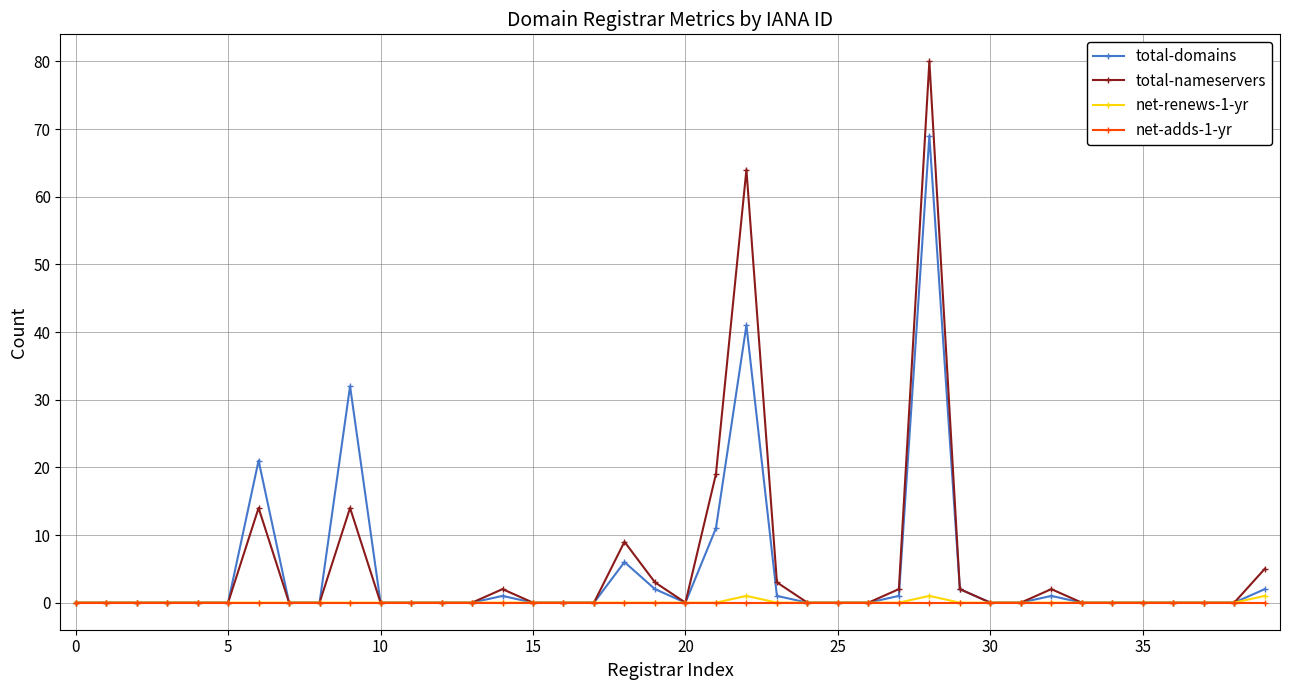

What is the value of the total-nameservers point at the 7th from the left?

14